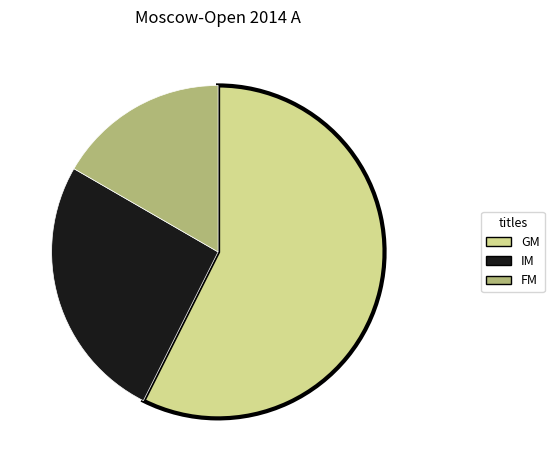

Rank the categories by value from lowest to highest.

FM, IM, GM